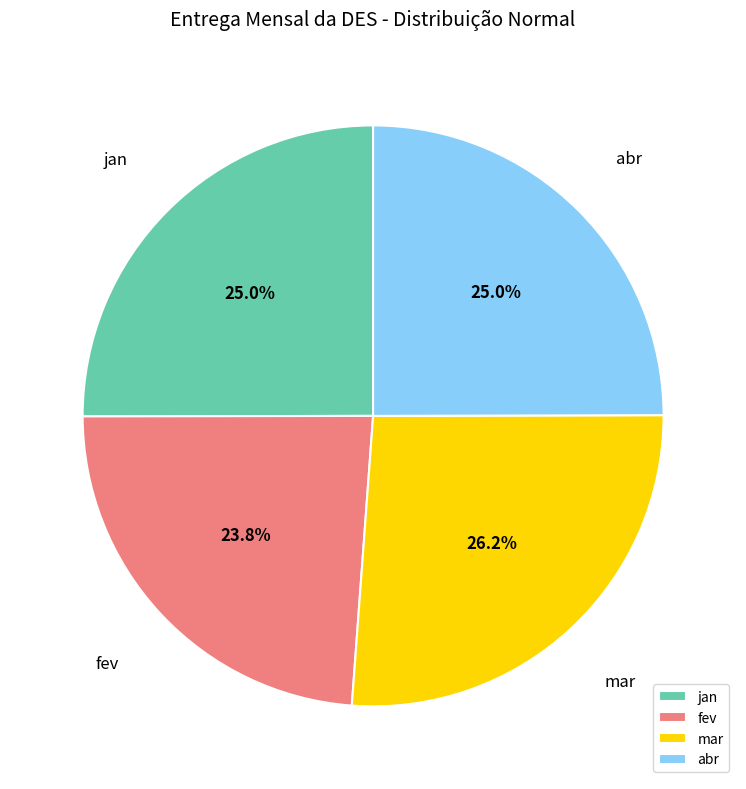

Which slice is the smallest?

fev